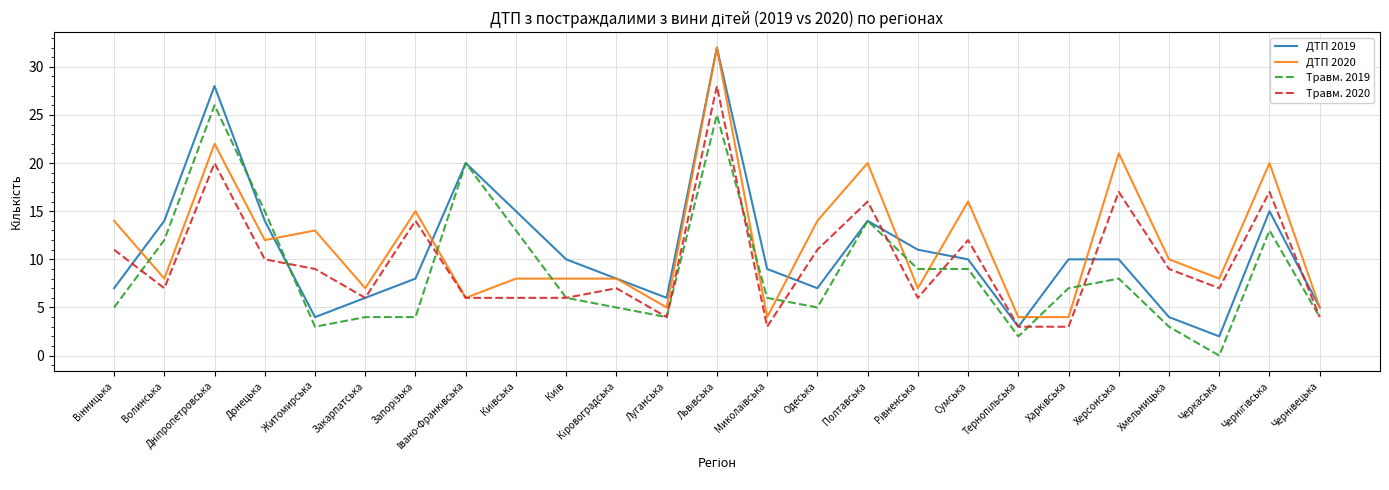

Which category has the lowest value in the Травм. 2019 series?

Черкаська